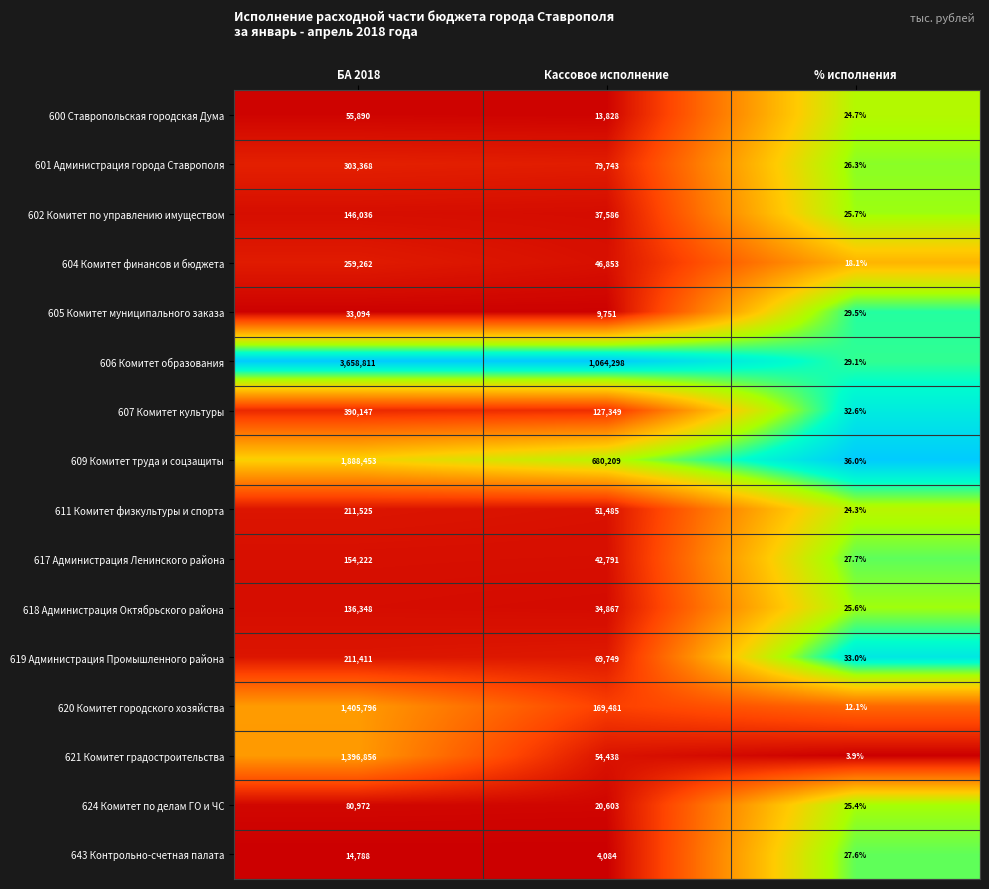

Between Кассовое исполнение and % исполнения, which series saw the biggest shift?

606 Комитет образования